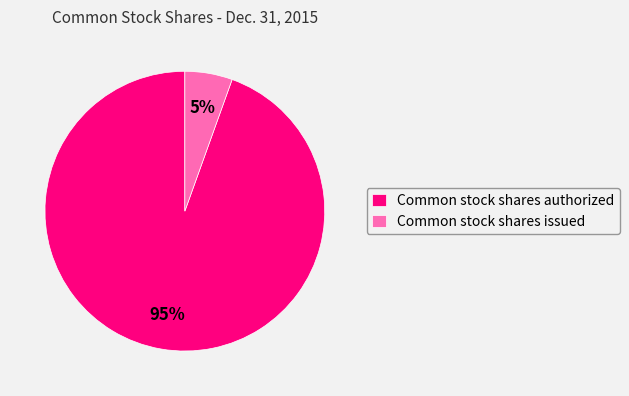

What is the largest slice in the pie chart?

Common stock shares authorized